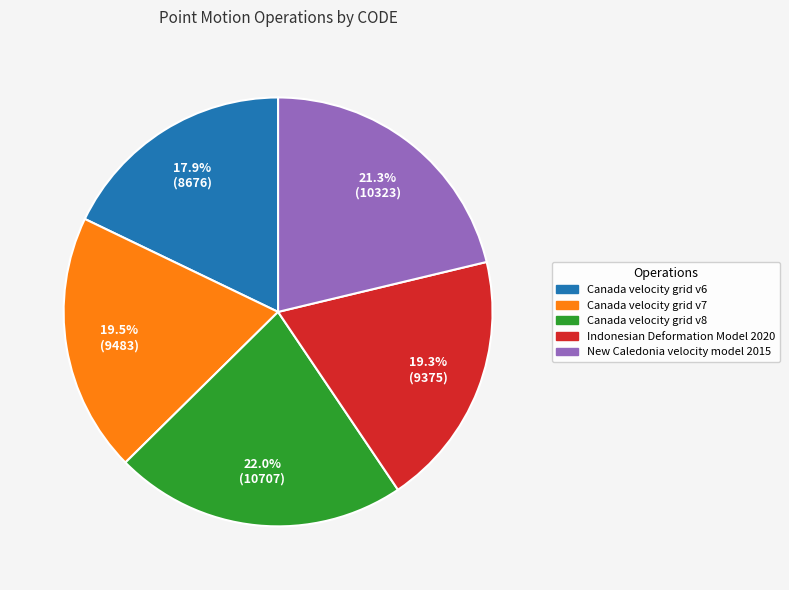

Which category has the biggest portion of the pie?

Canada velocity grid v8